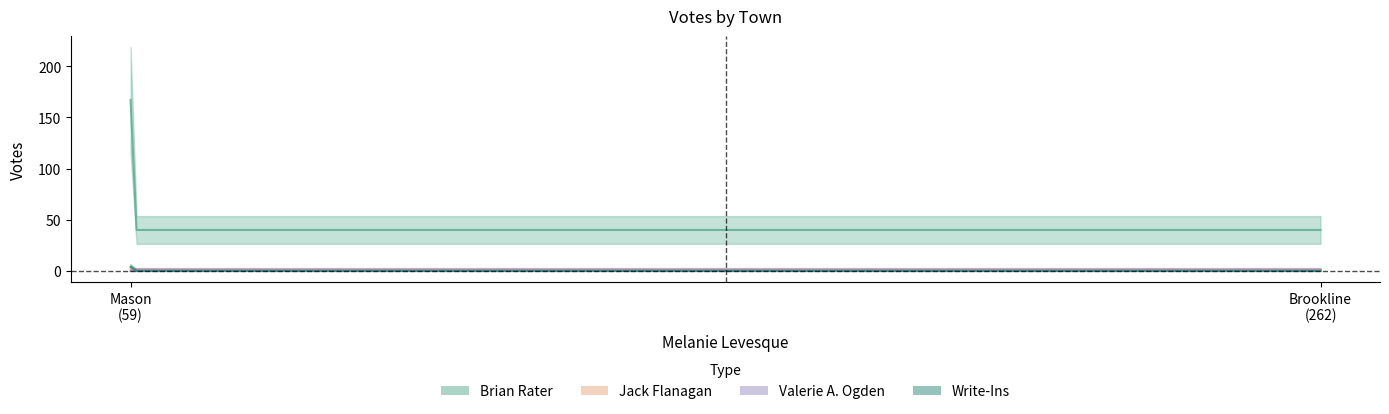

Reading left to right, transcribe all the data shown in this chart.

Brian Rater: 167	40
Jack Flanagan: 2	1
Valerie A. Ogden: 0	1
Write-Ins: 4	0